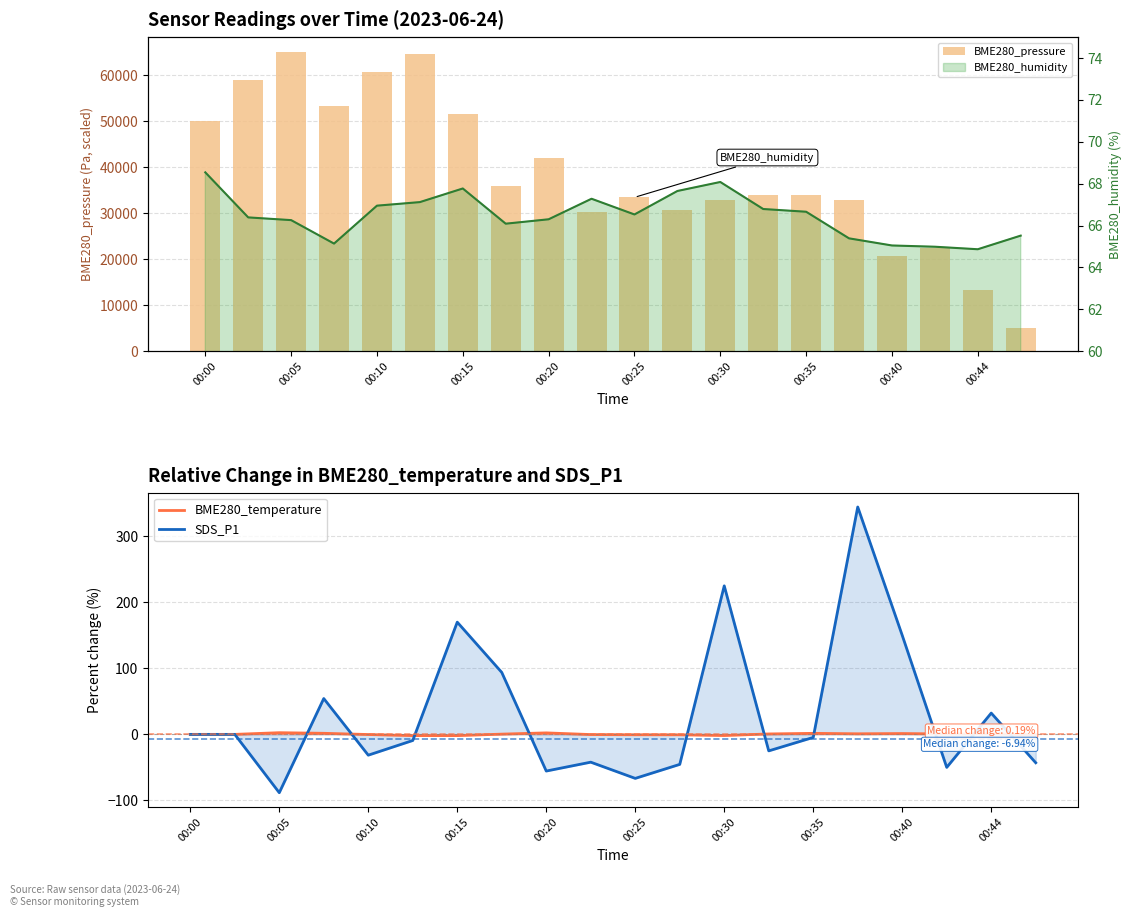

Which category has the lowest value in the SDS_P1 series?

00:05